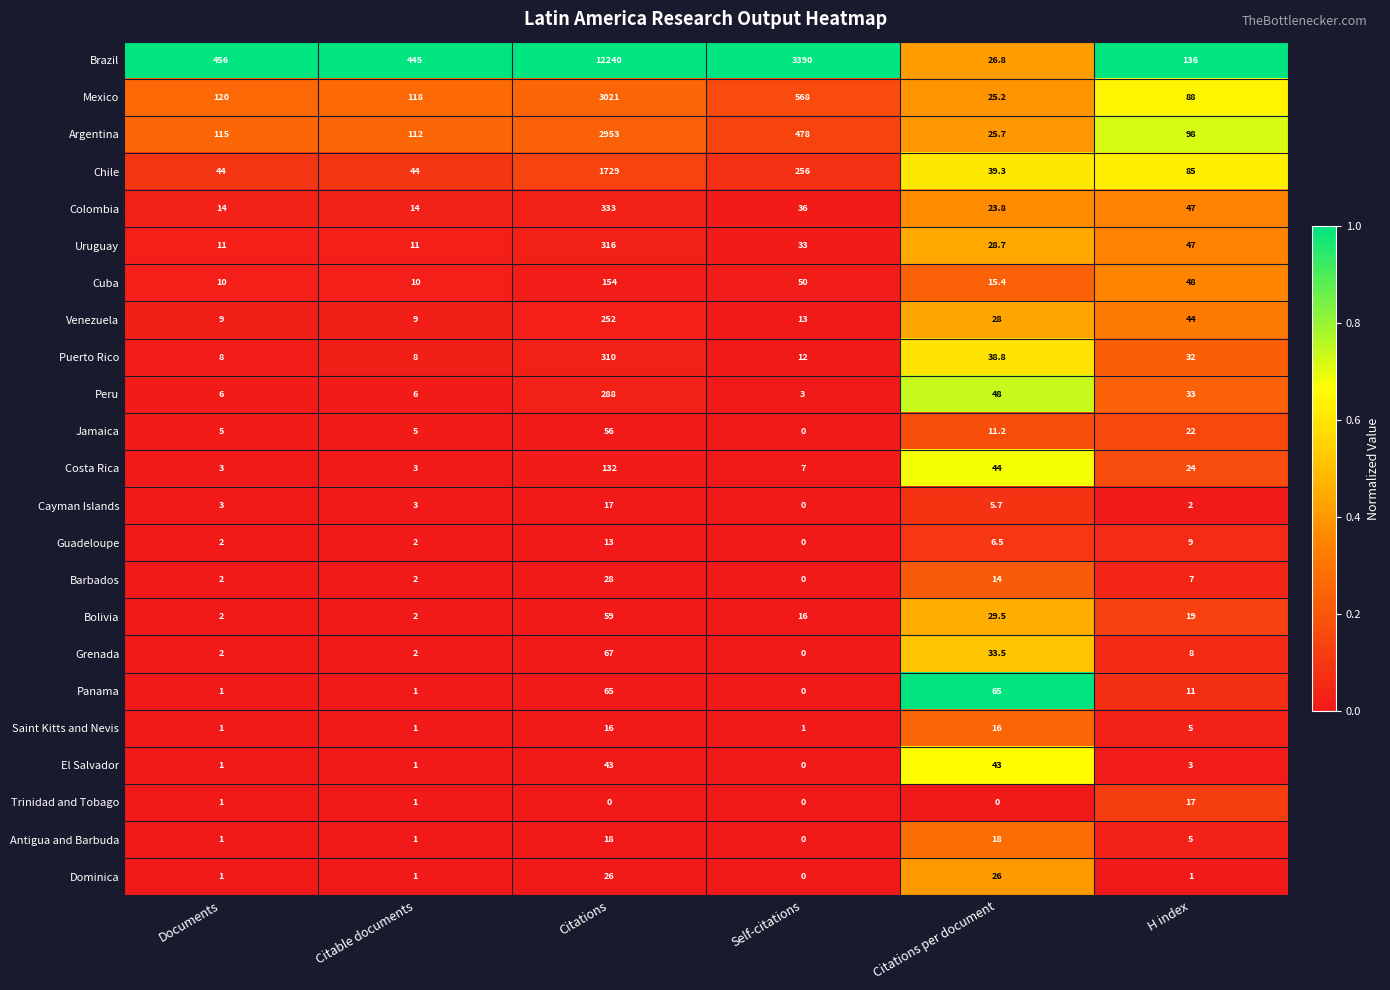

Which series changed the most between Citations and H index?

Brazil